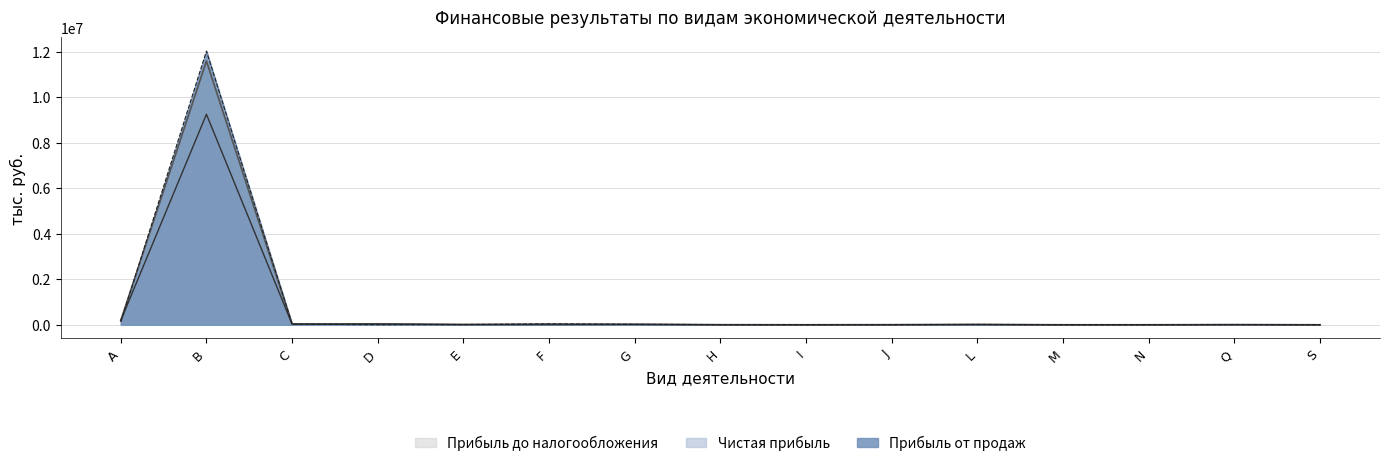

Which series changed the most between C and H?

Прибыль от продаж